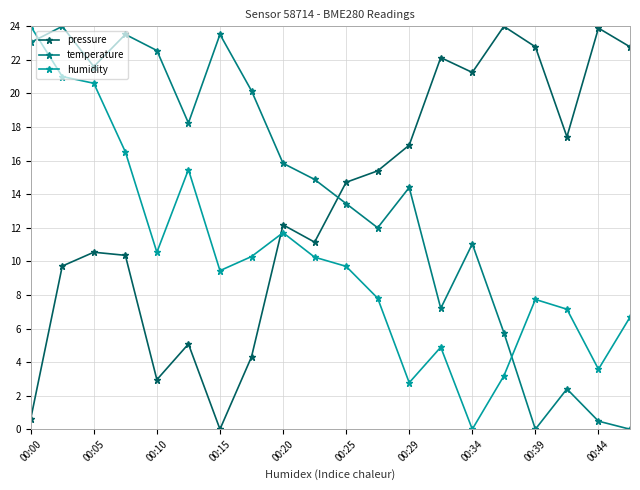

What is the highest value of the temperature series?

24.0